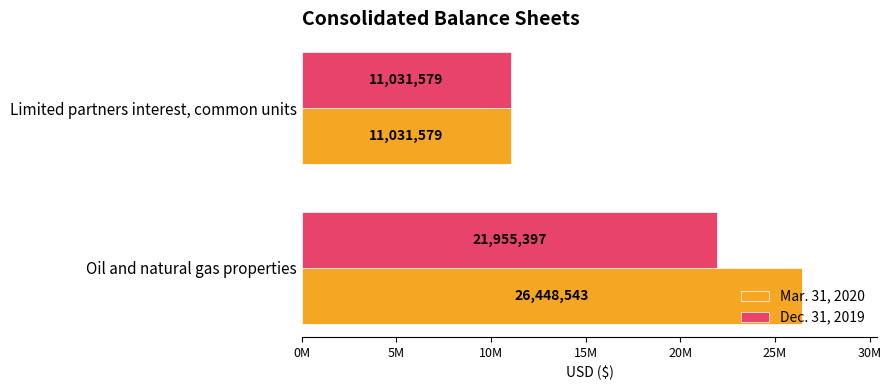

What is the greatest value displayed?

26448543